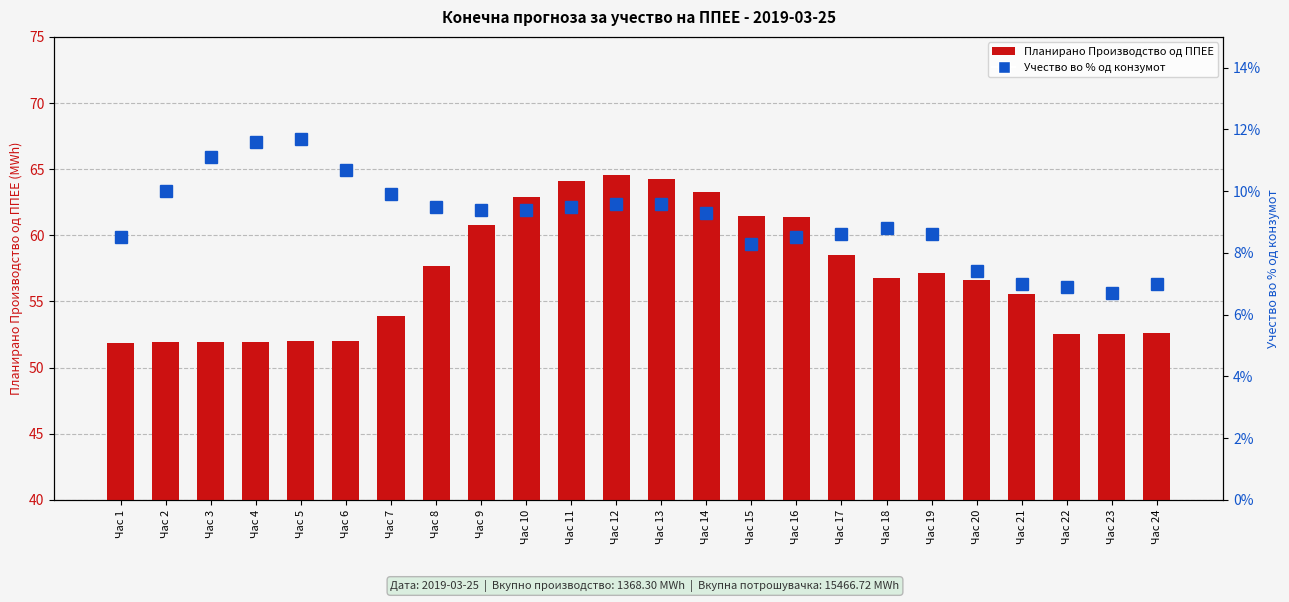

Which category has the highest value in the Учество во % од конзумот series?

Час 5